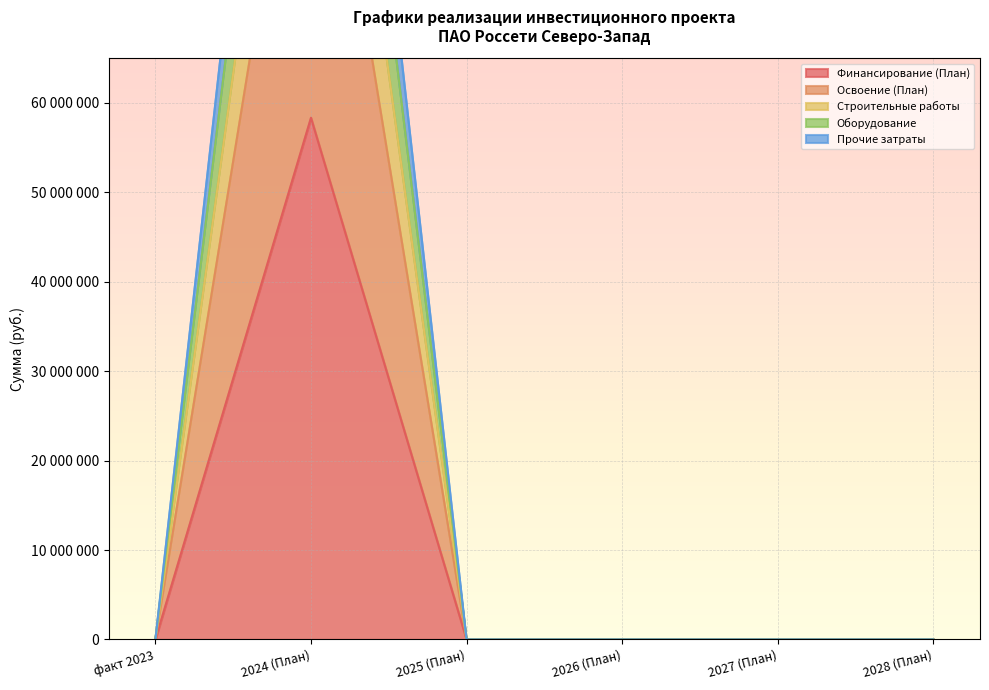

What is the total value across all series at 2024 (План)?

591391983